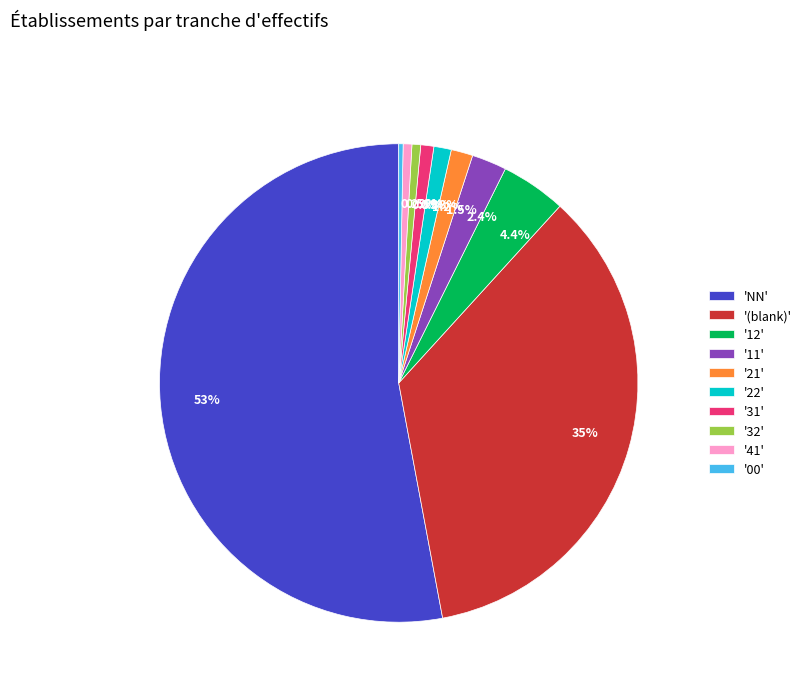

What is the largest slice in the pie chart?

'NN'